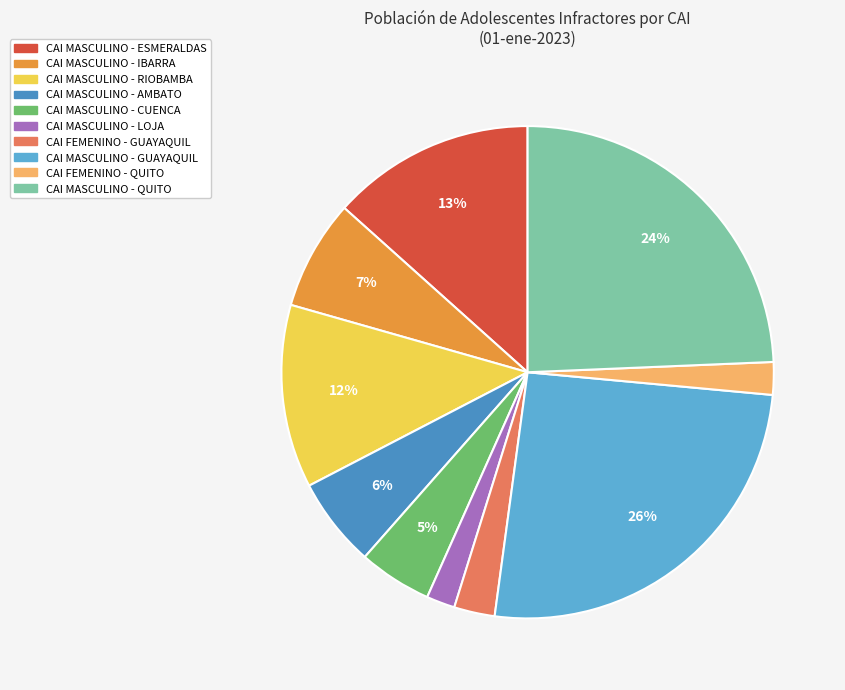

To the nearest percent, what percentage of the pie is CAI FEMENINO - GUAYAQUIL?

3%